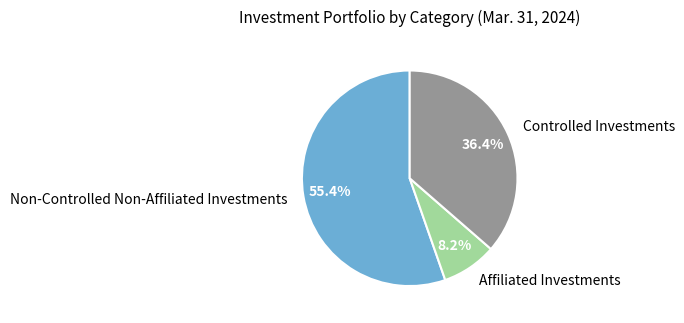

The Non-Controlled Non-Affiliated Investments slice represents 55% of the pie. True or false?

True